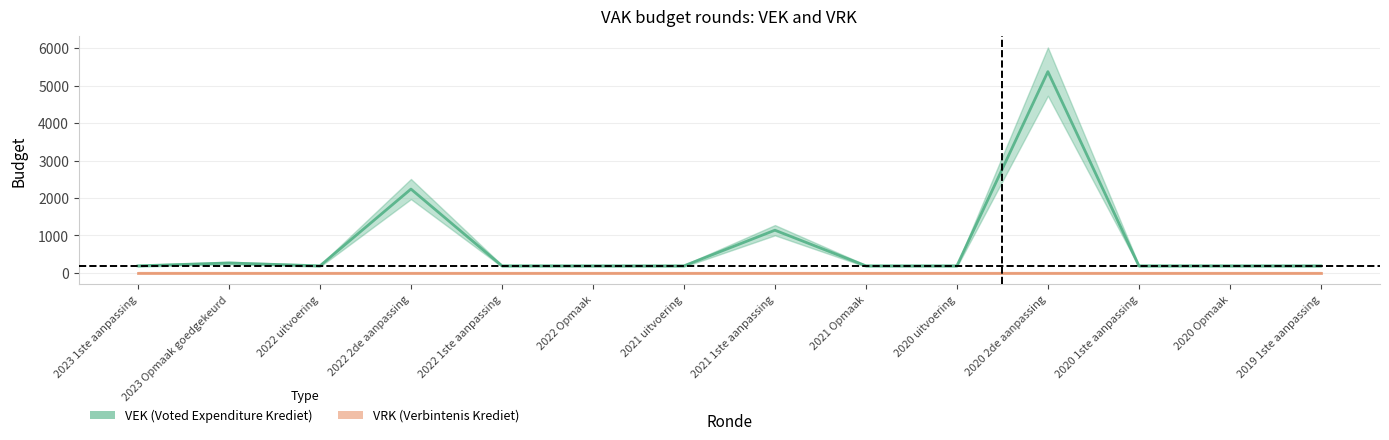

What is the label of the 6th point from the left?

2022 Opmaak